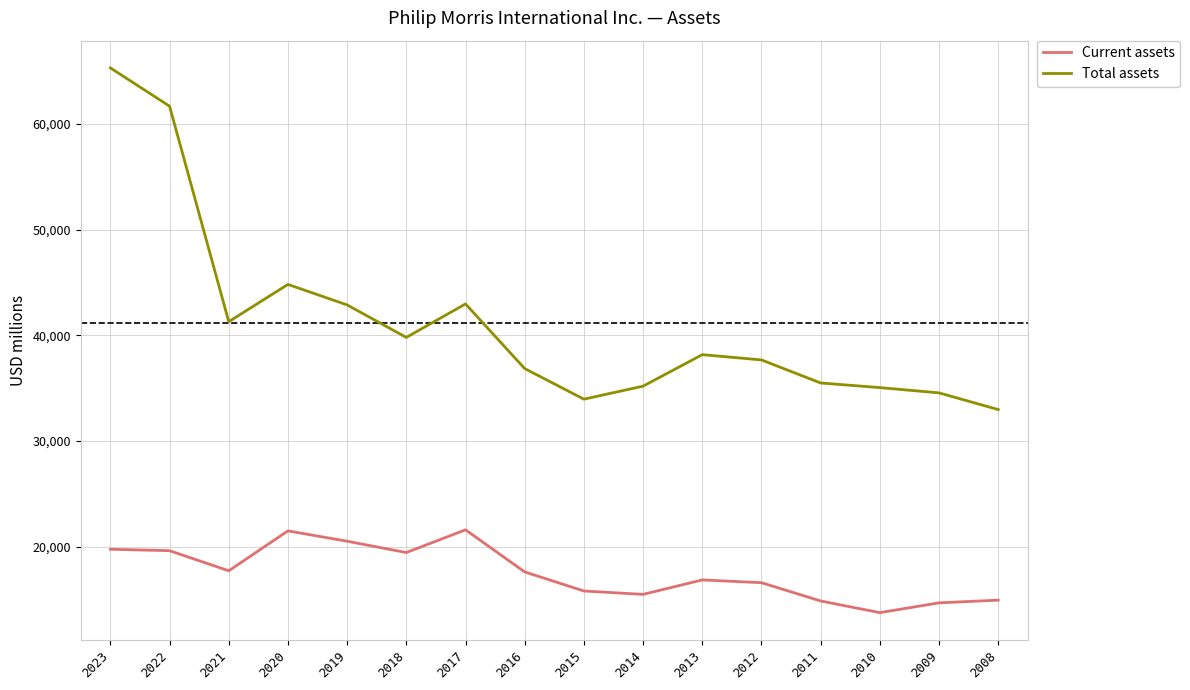

What is the spread (max minus min) of values at 2010?

21294